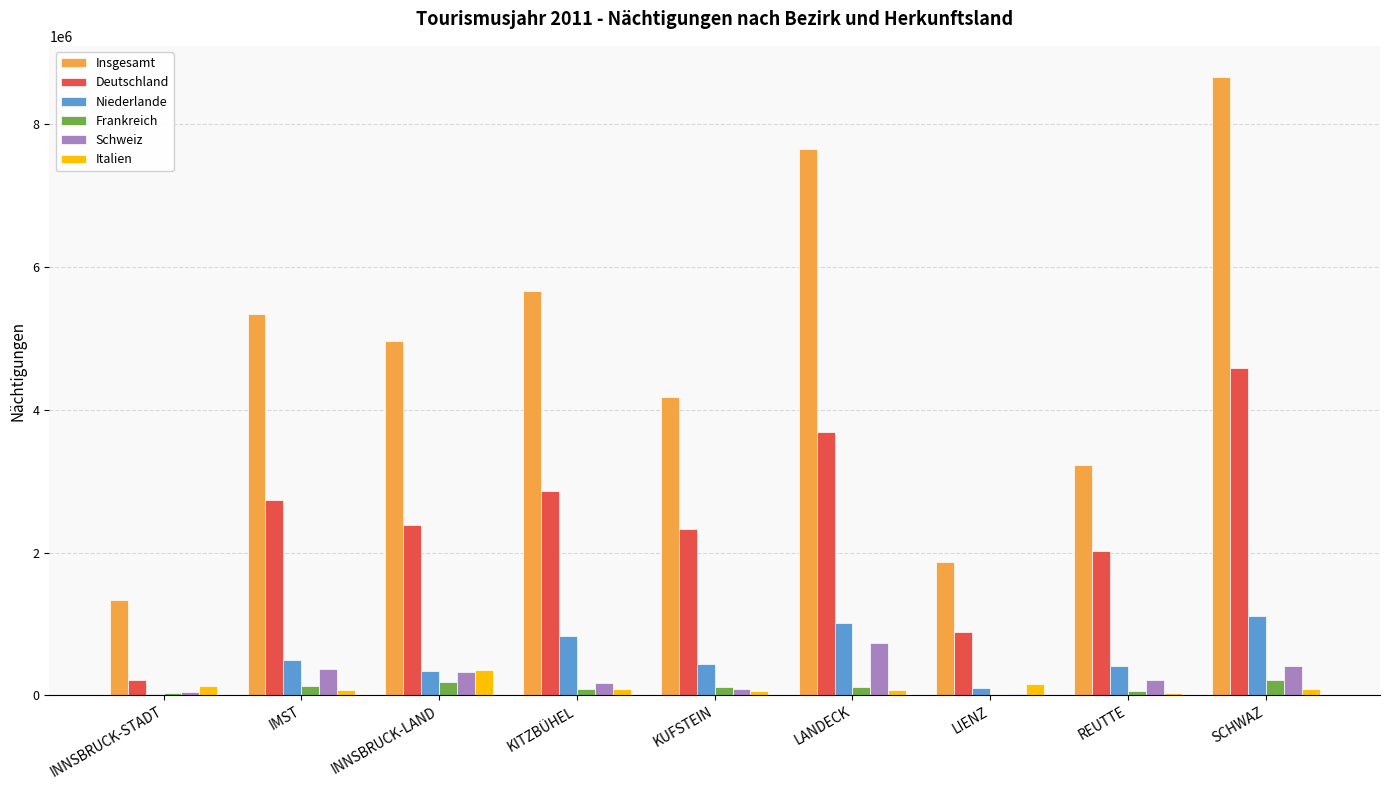

Is it true that Deutschland equals 3844580 at KUFSTEIN?

False